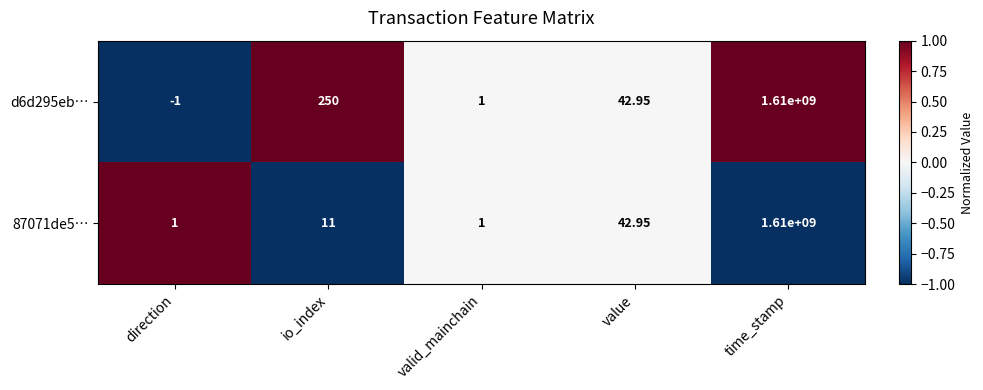

Is the value of 87071de5… at direction greater than the value of d6d295eb… at io_index?

No